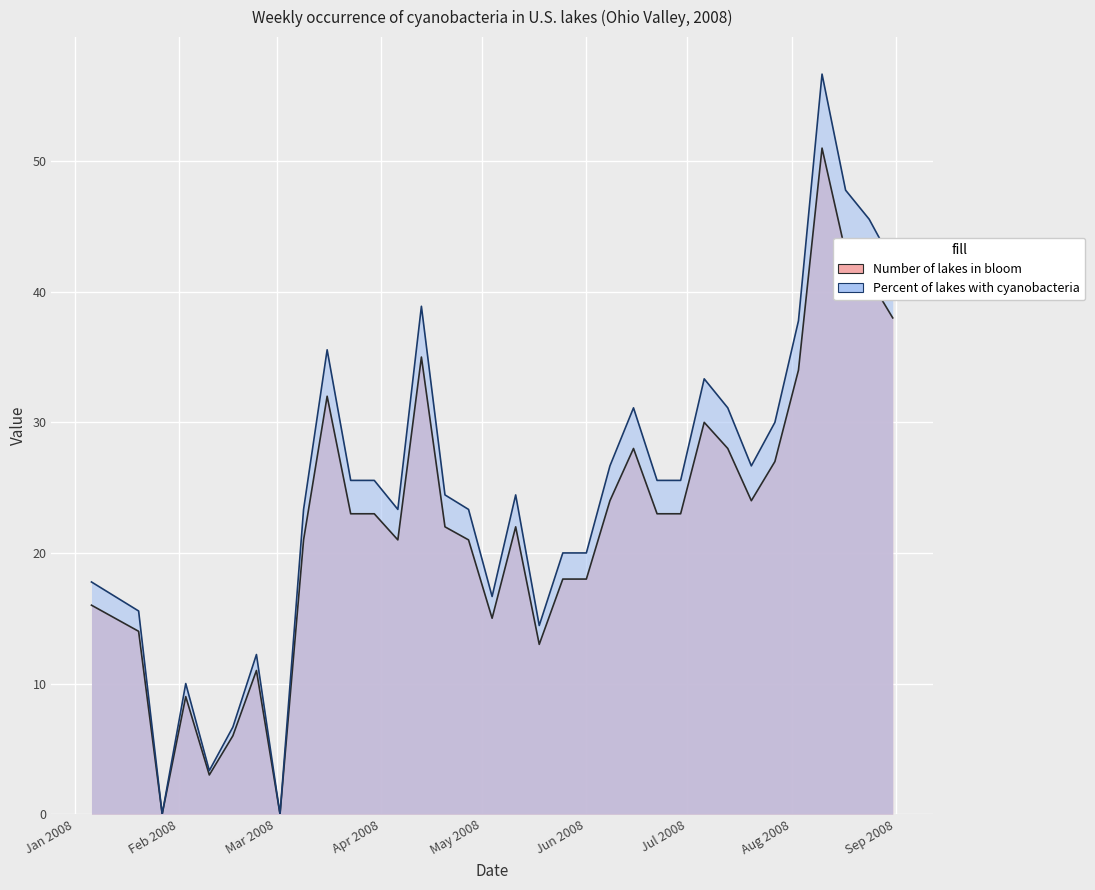

The Number of lakes in bloom series shows 15.1 at 2008-03-23. True or false?

False